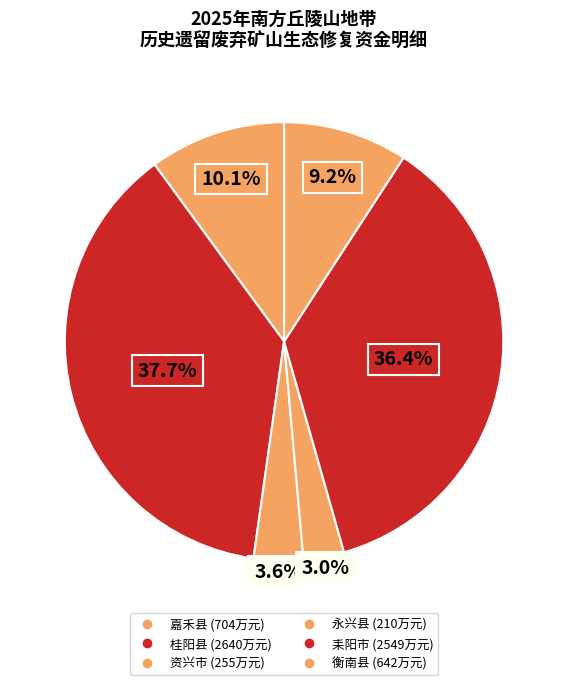

Approximately how many times larger is the value at 嘉禾县 compared to 资兴市?

2.8